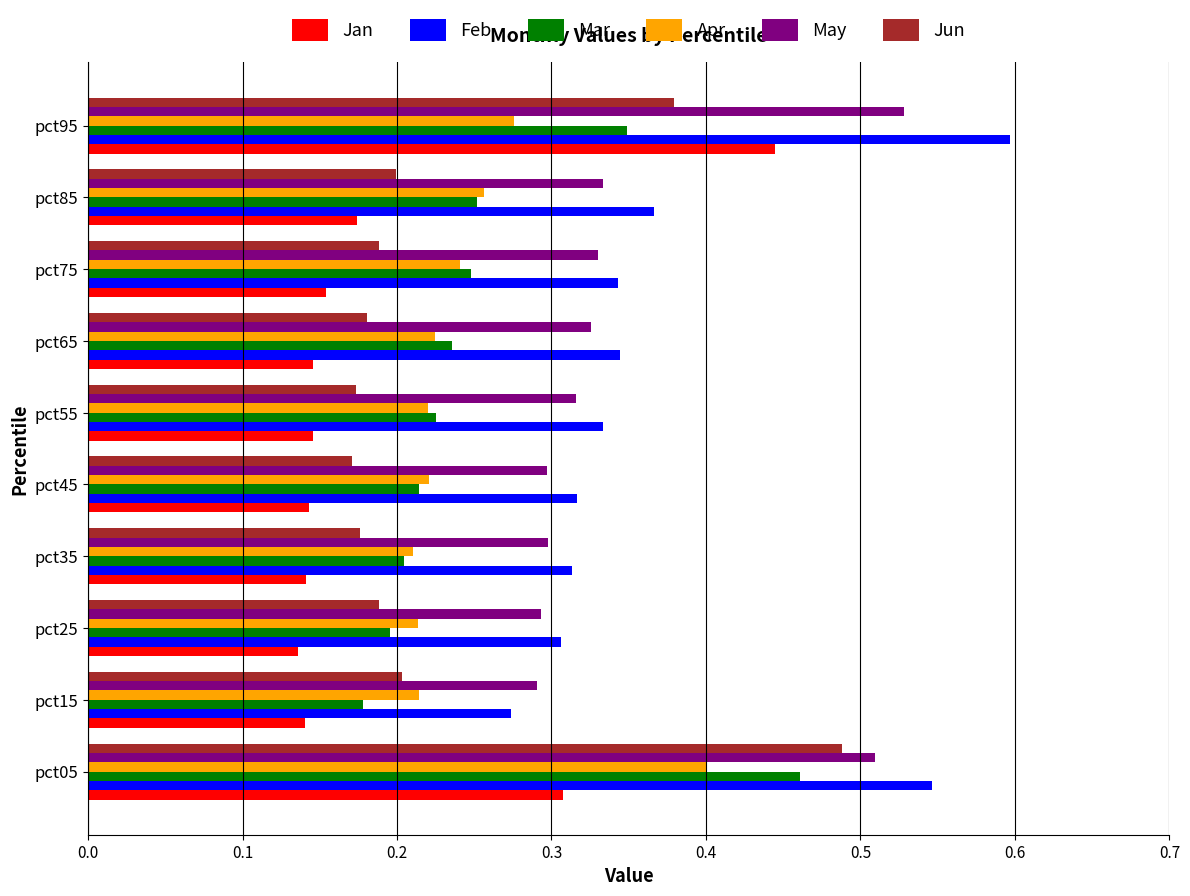

The value of Jan at pct05 is 0.3. True or false?

True